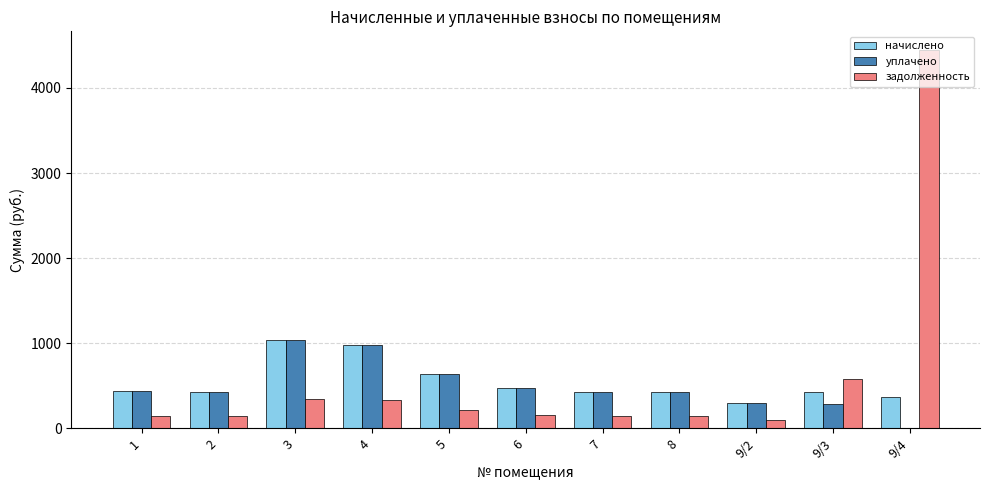

Between 8 and 9/4, which series saw the biggest shift?

задолженность